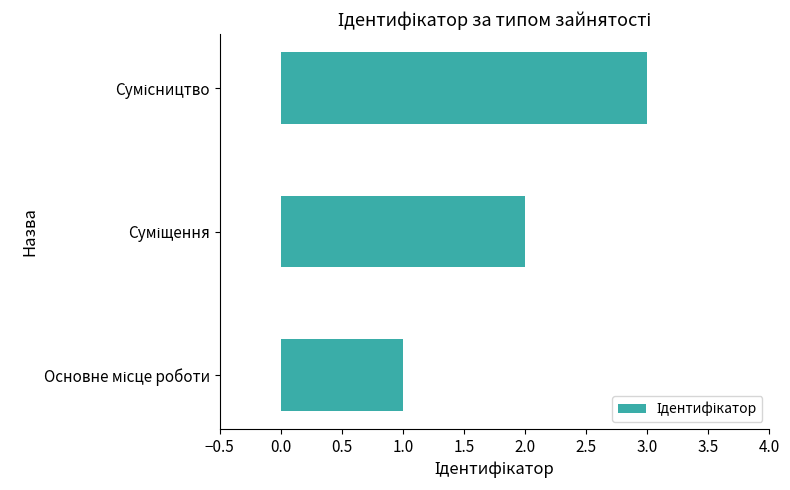

What is the sum of all values?

6